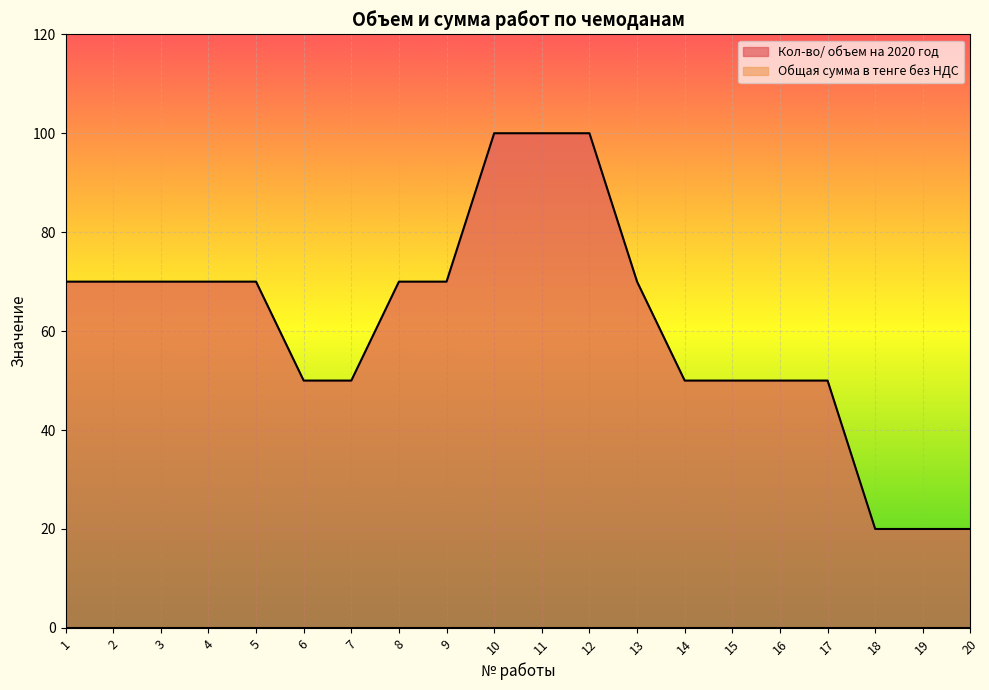

What is the change in value from 8 to 18?

-50